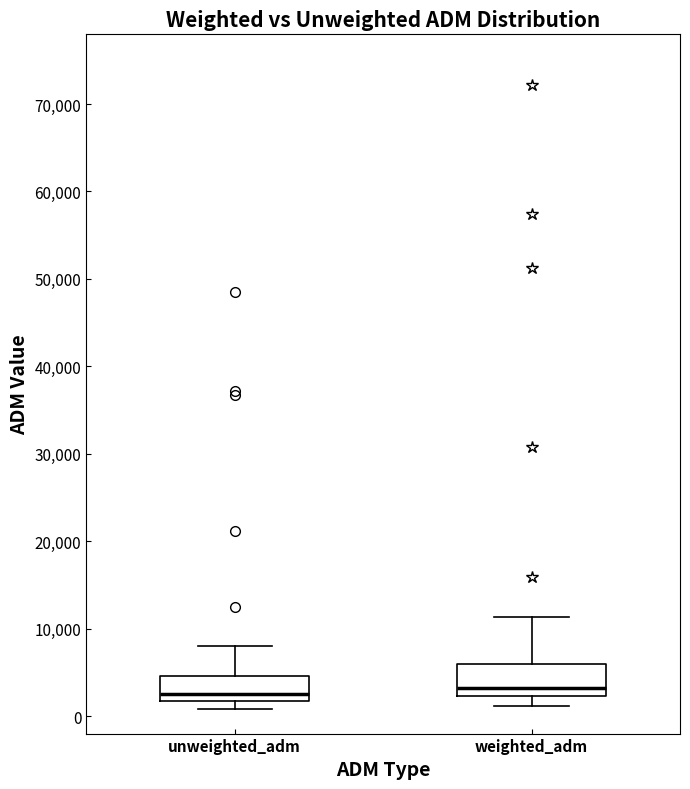

Reading left to right, transcribe this box plot: for each box, give where its median line is, the range the box spans, and where its two whiskers end, as read against the y-axis. The values are not printed on the chart, so give them approximately, as read against the axis.

unweighted_adm: median 3000, box 2000 to 5000, whiskers 1000 to 8000
weighted_adm: median 3000, box 2000 to 6000, whiskers 1000 to 11000